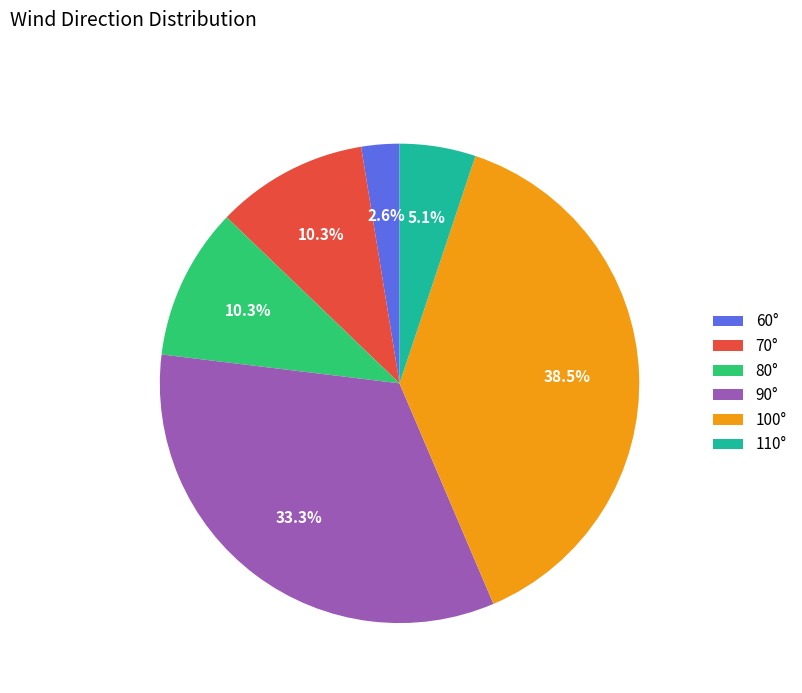

Count the number of slices in the pie.

6